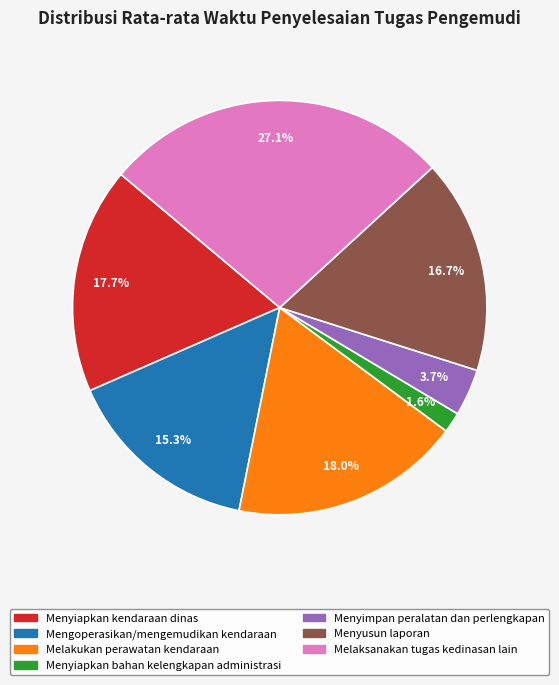

How many slices are in this pie chart?

7